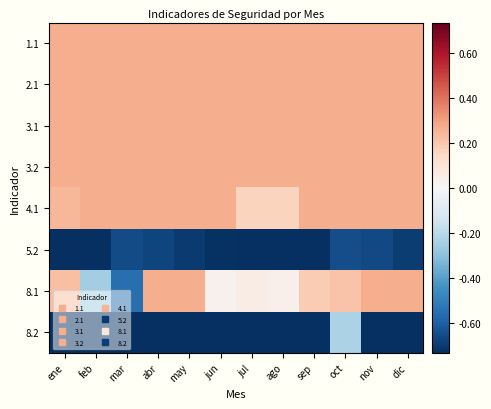

At ene, list the series in order from largest to smallest.

1.1, 2.1, 3.1, 3.2, 4.1, 8.1, 5.2, 8.2